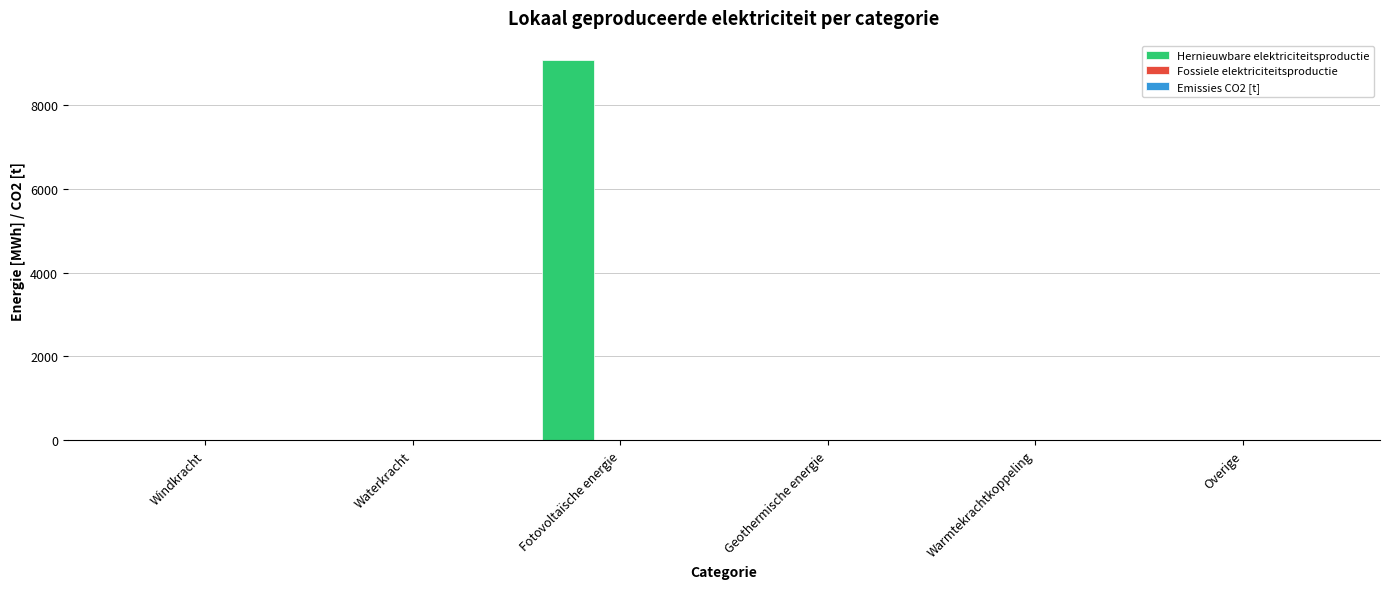

The chart shows a value of 0.0 at Waterkracht. True or false?

True